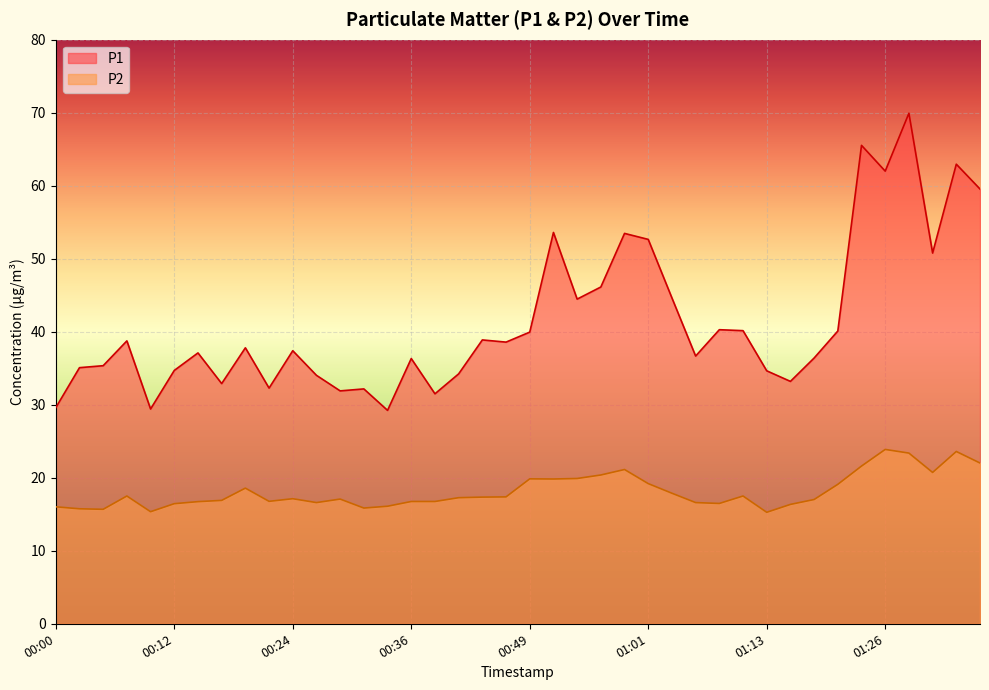

Reading left to right, extract all data points from this chart.

P1: 29.6	35.1	35.4	38.8	29.4	34.7	37.1	32.9	37.8	32.3	37.4	34.0	31.9	32.2	29.2	36.3	31.5	34.2	38.9	38.6	40.0	53.6	44.5	46.1	53.5	52.6	44.6	36.7	40.3	40.1	34.6	33.2	36.4	40.1	65.5	62.0	69.9	50.8	63.0	59.5
P2: 16.0	15.8	15.7	17.5	15.3	16.4	16.7	16.9	18.6	16.8	17.1	16.6	17.1	15.8	16.1	16.8	16.8	17.3	17.4	17.4	19.9	19.8	19.9	20.4	21.1	19.2	17.9	16.6	16.5	17.5	15.3	16.4	17.0	19.1	21.6	23.9	23.4	20.7	23.6	22.0